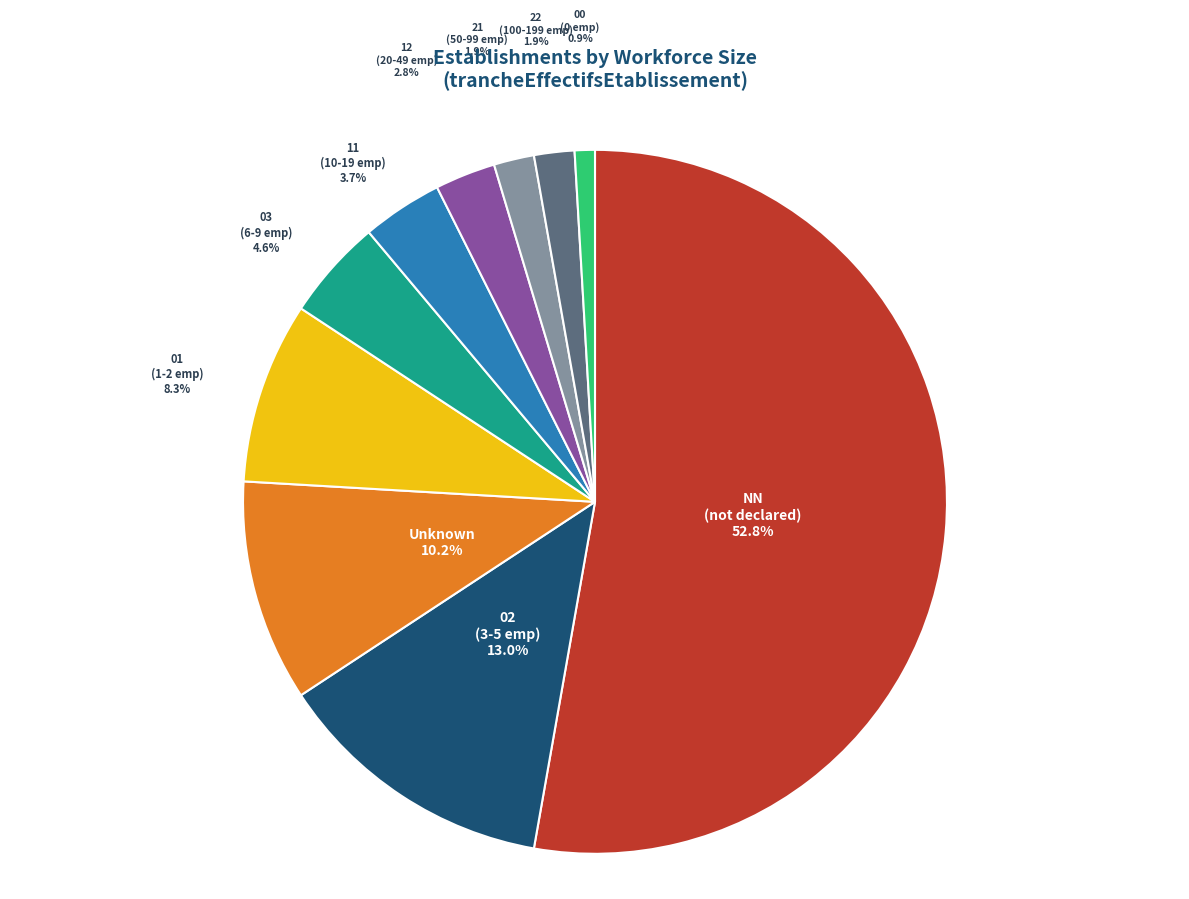

What is the ratio of the value at 11 (10-19 emp) to the value at 02 (3-5 emp)?

0.3